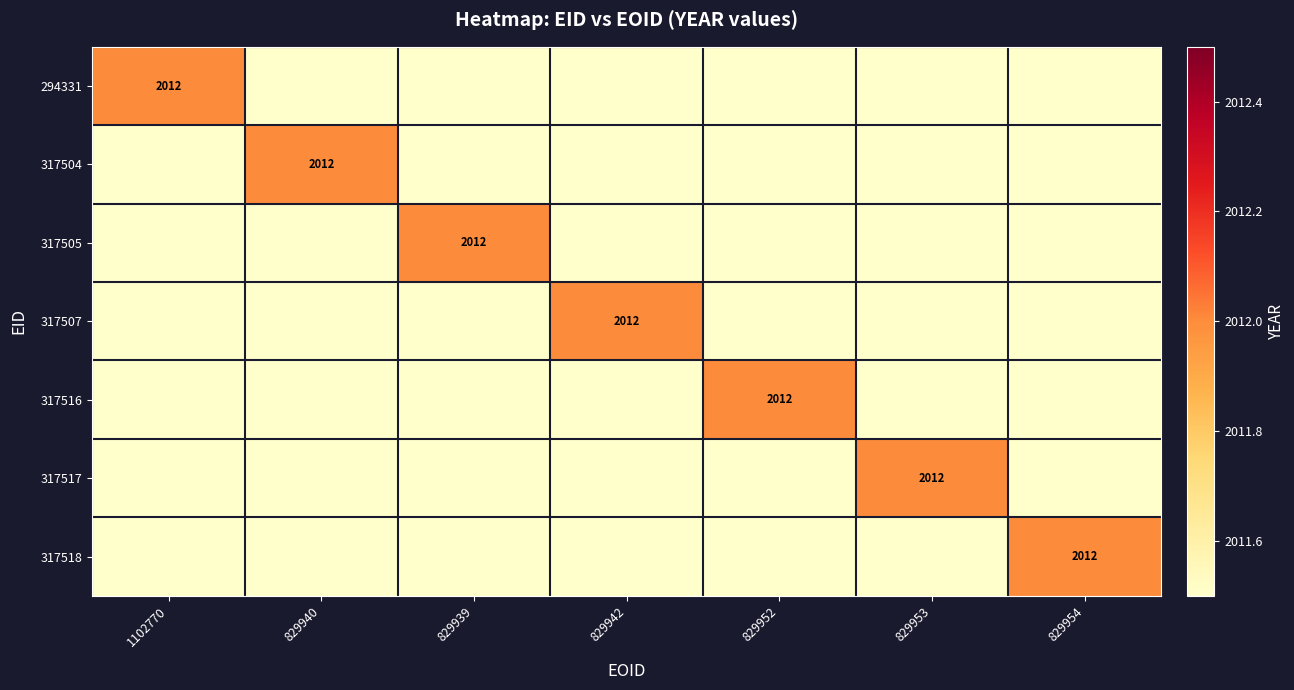

Which category has the highest value across all series?

1102770